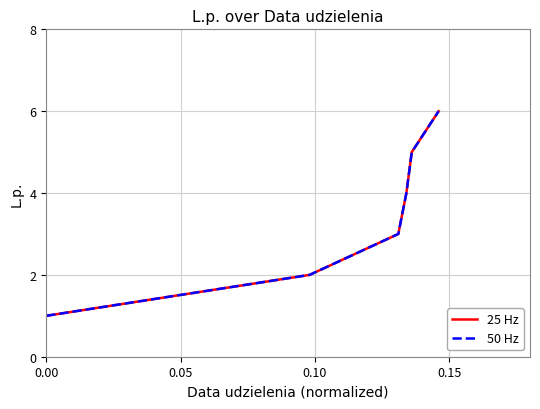

Does the chart have visible grid lines?

Yes